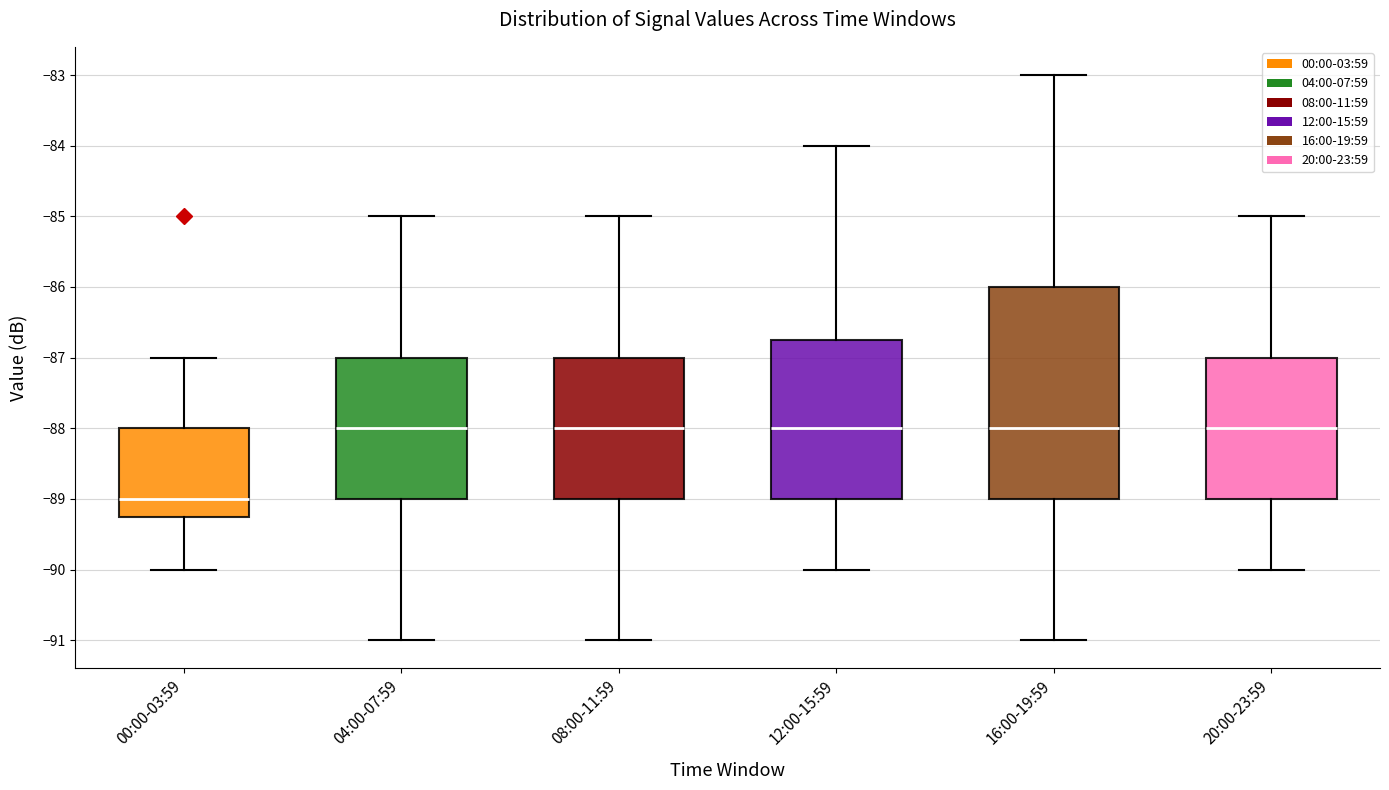

Reading left to right, transcribe this box plot: for each box, give where its median line is, the range the box spans, and where its two whiskers end, as read against the y-axis. The values are not printed on the chart, so give them approximately, as read against the axis.

00:00-03:59: median -89.0, box -89.2 to -88.0, whiskers -90.0 to -87.0
04:00-07:59: median -88.0, box -89.0 to -87.0, whiskers -91.0 to -85.0
08:00-11:59: median -88.0, box -89.0 to -87.0, whiskers -91.0 to -85.0
12:00-15:59: median -88.0, box -89.0 to -86.7, whiskers -90.0 to -84.0
16:00-19:59: median -88.0, box -89.0 to -86.0, whiskers -91.0 to -83.0
20:00-23:59: median -88.0, box -89.0 to -87.0, whiskers -90.0 to -85.0